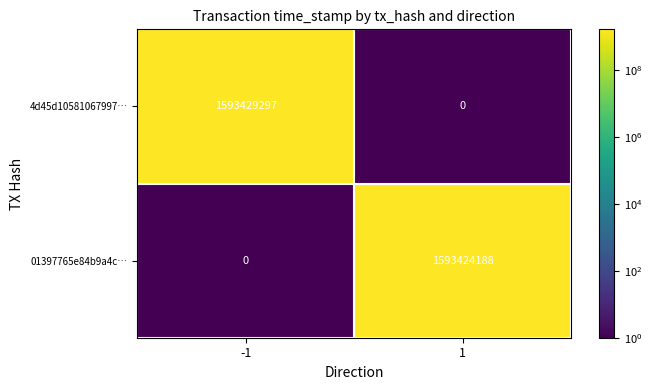

Reading right to left, list all the values displayed in this chart.

4d45d10581067997…: 1=0	-1=1593429297
01397765e84b9a4c…: 1=1593424188	-1=0